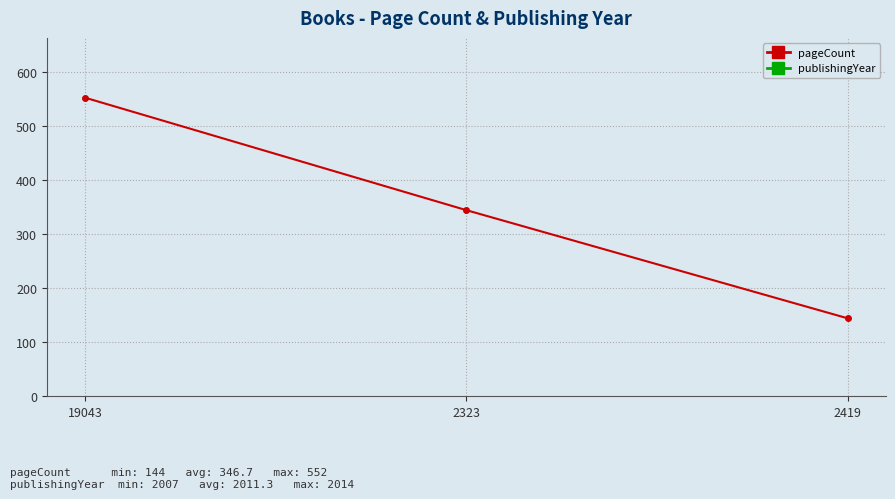

Is the value of publishingYear at 19043 greater than the value of pageCount at 19043?

Yes